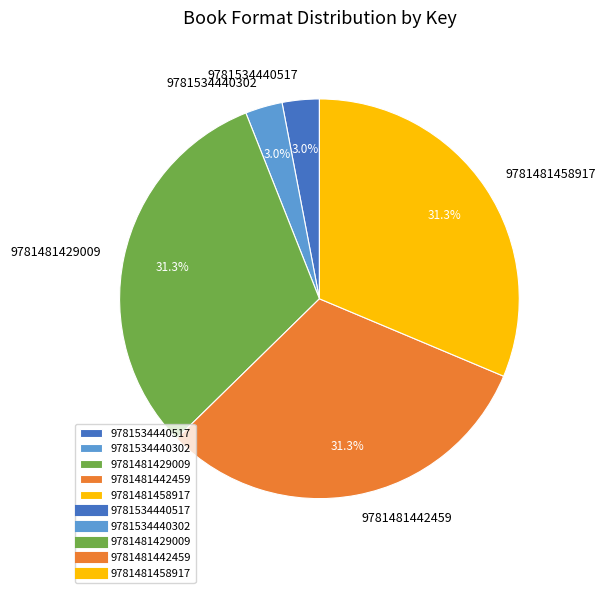

Does 9781534440517 account for over 50% of the chart?

No